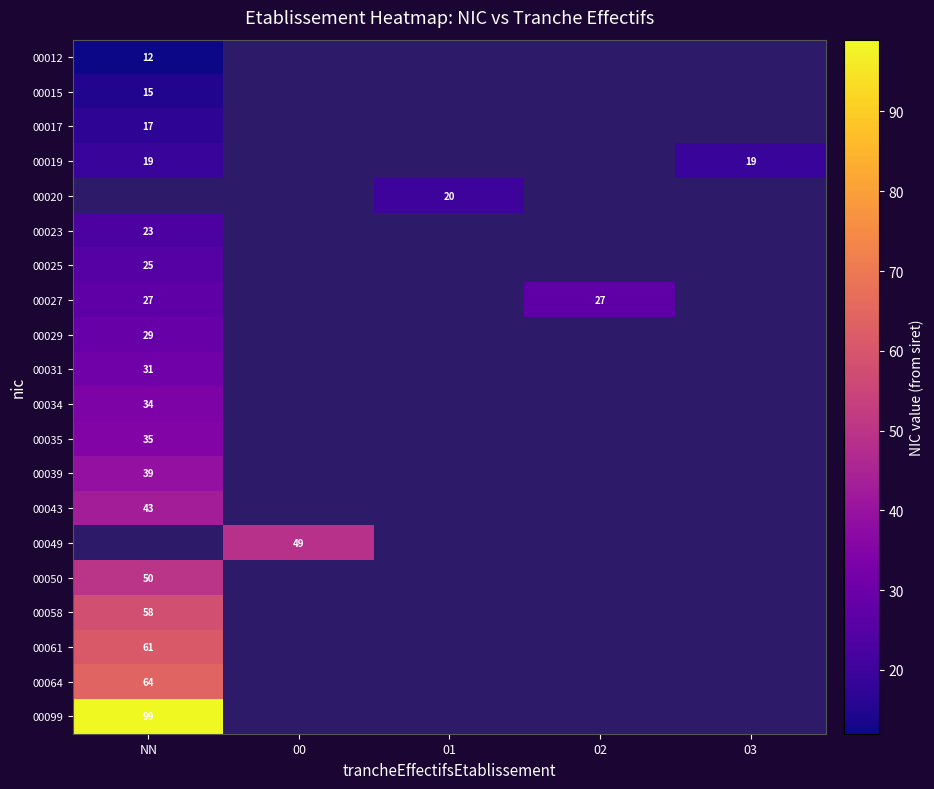

How many data points does each series have?

5